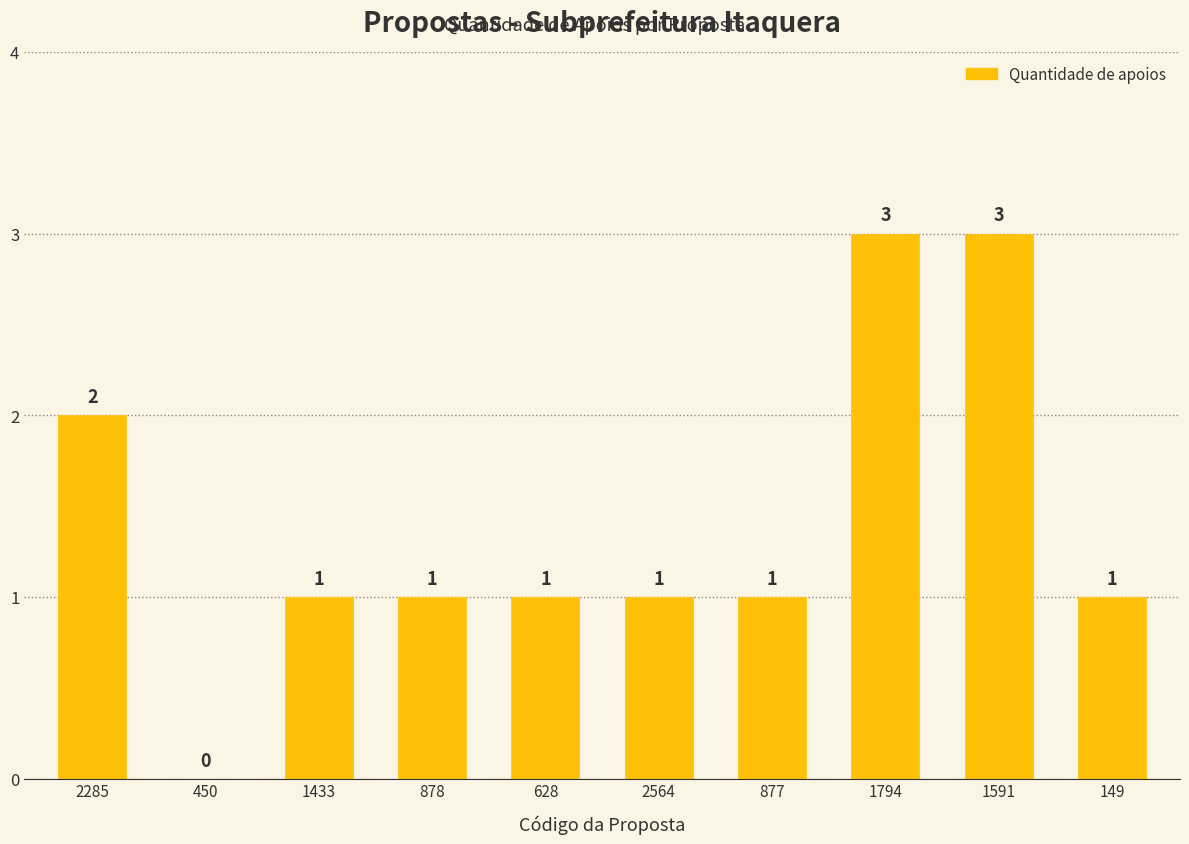

What is the change in value from 450 to 877?

+1